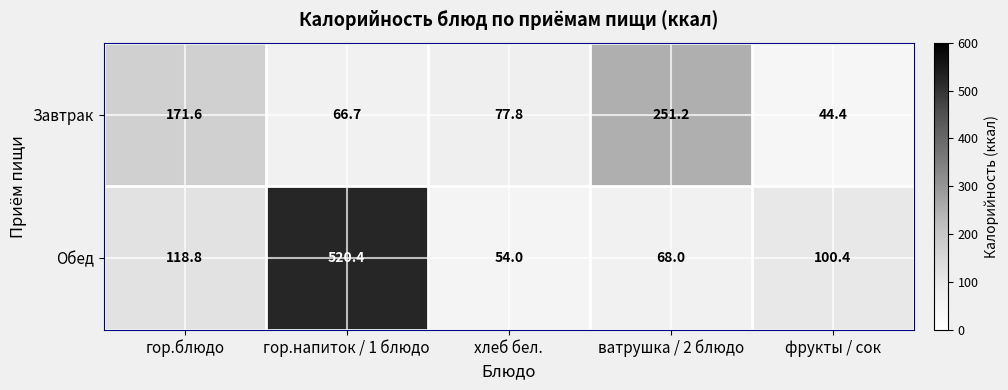

What is the difference between the Завтрак values at хлеб бел. and гор.напиток / 1 блюдо?

11.1